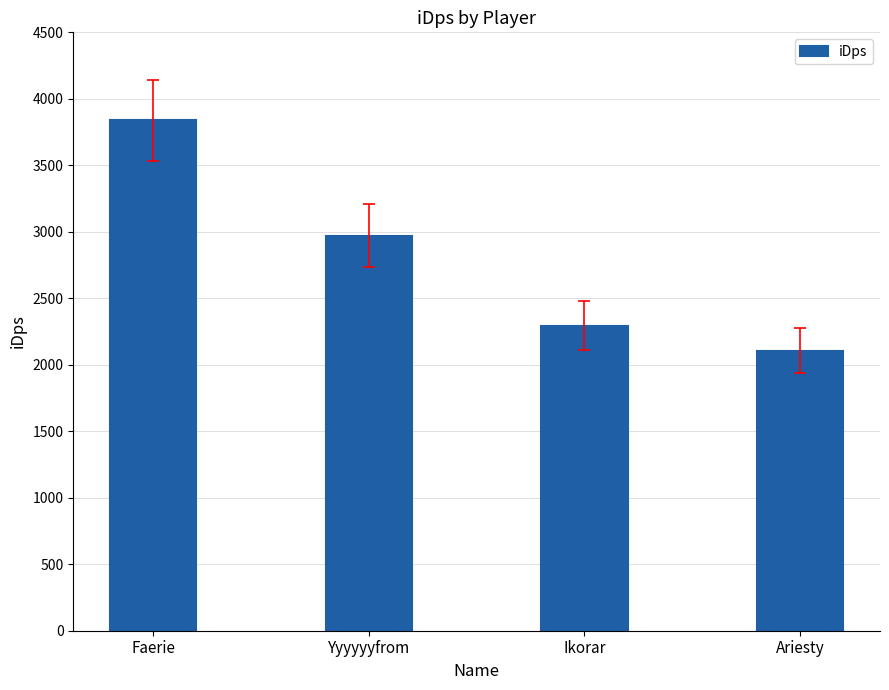

Reading right to left, what are all the values shown in this chart?

2105.4	2292.4	2971.6	3838.1